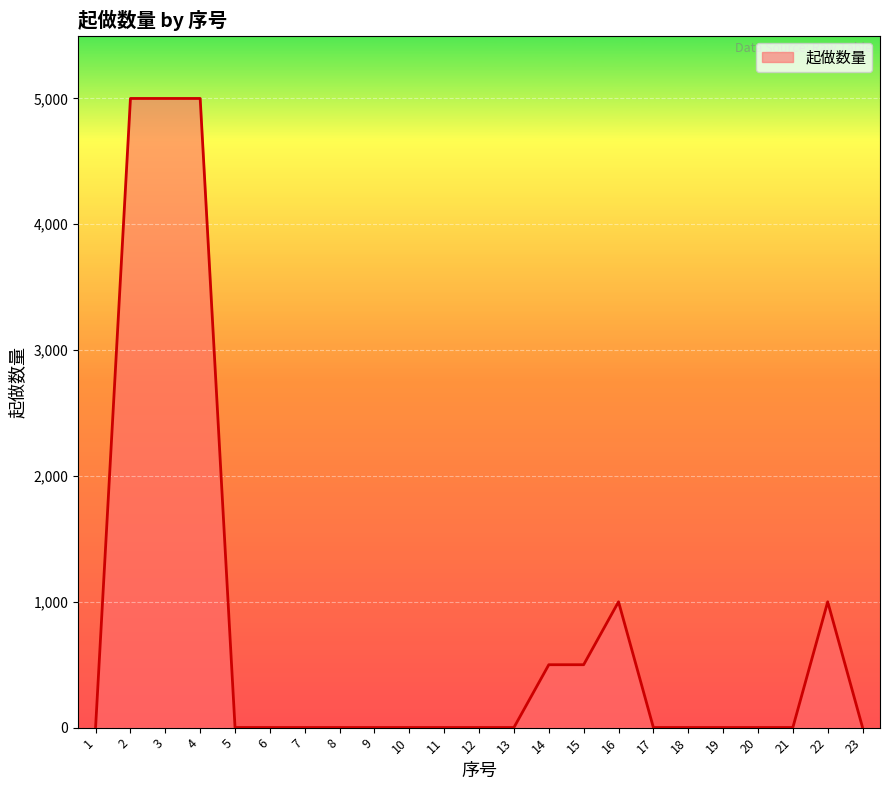

What is the difference between the second highest and second lowest values?

4999